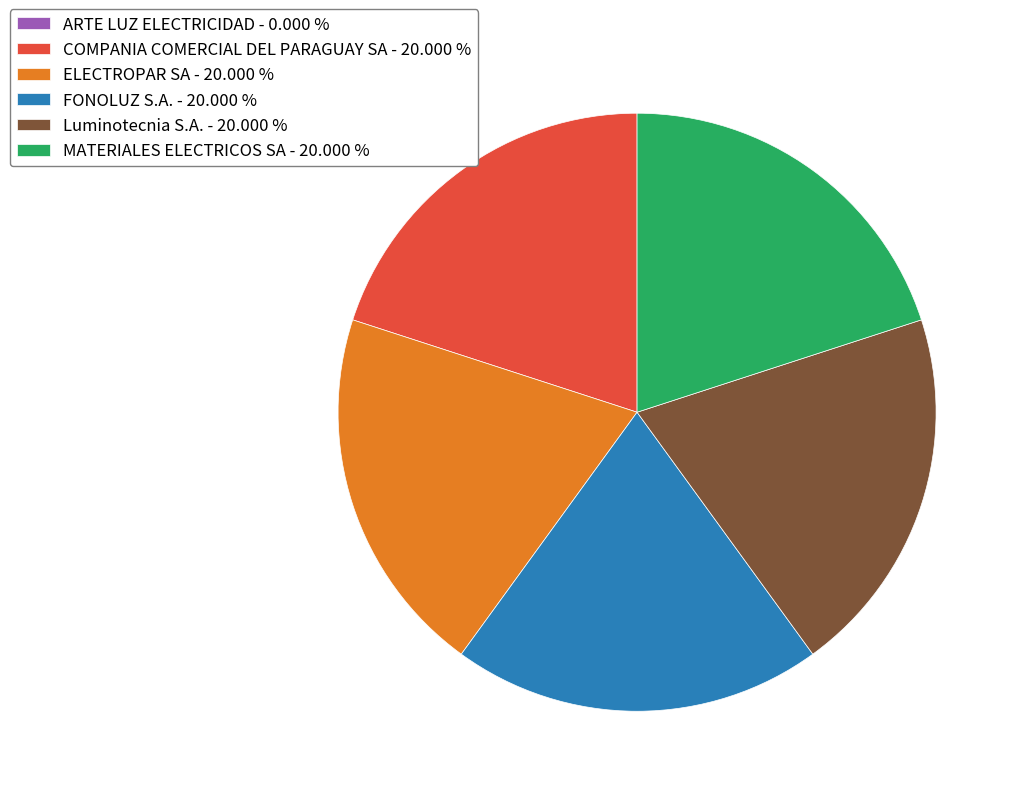

Does any single category account for the majority?

No